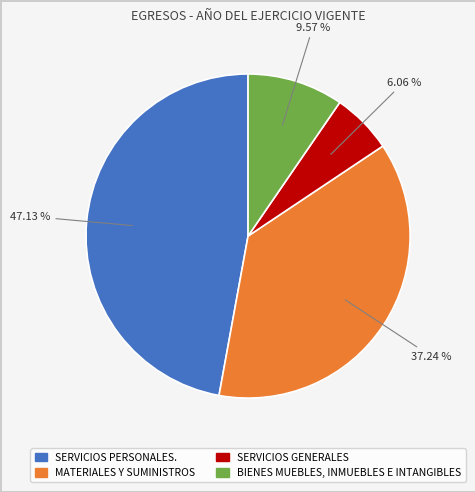

Does any single category account for the majority?

No